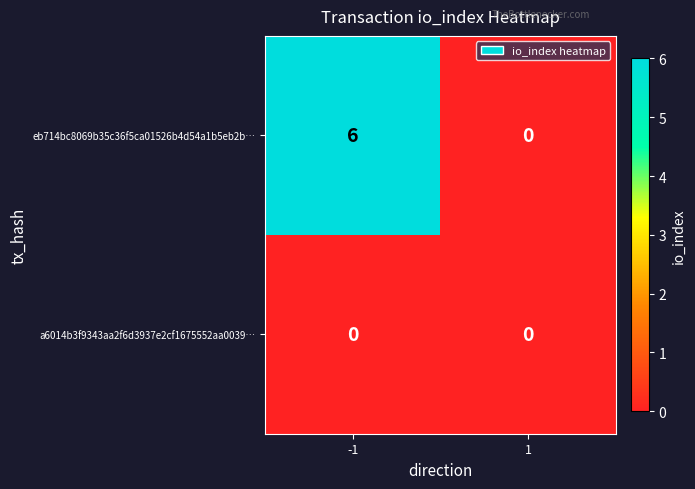

Read the eb714bc8069b35c36f5ca01526b4d54a1b5eb2b… value at -1.

6